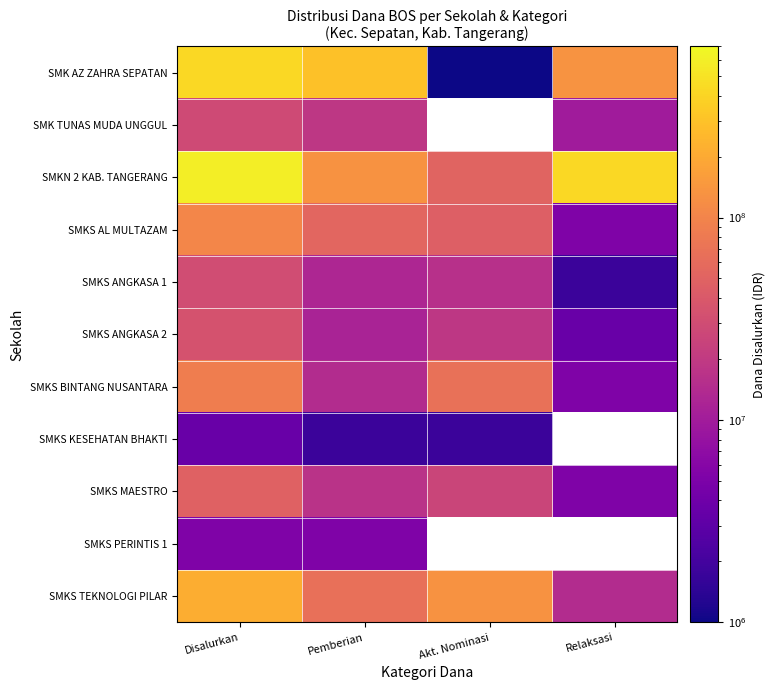

At which category is the sum across all series the highest?

Disalurkan